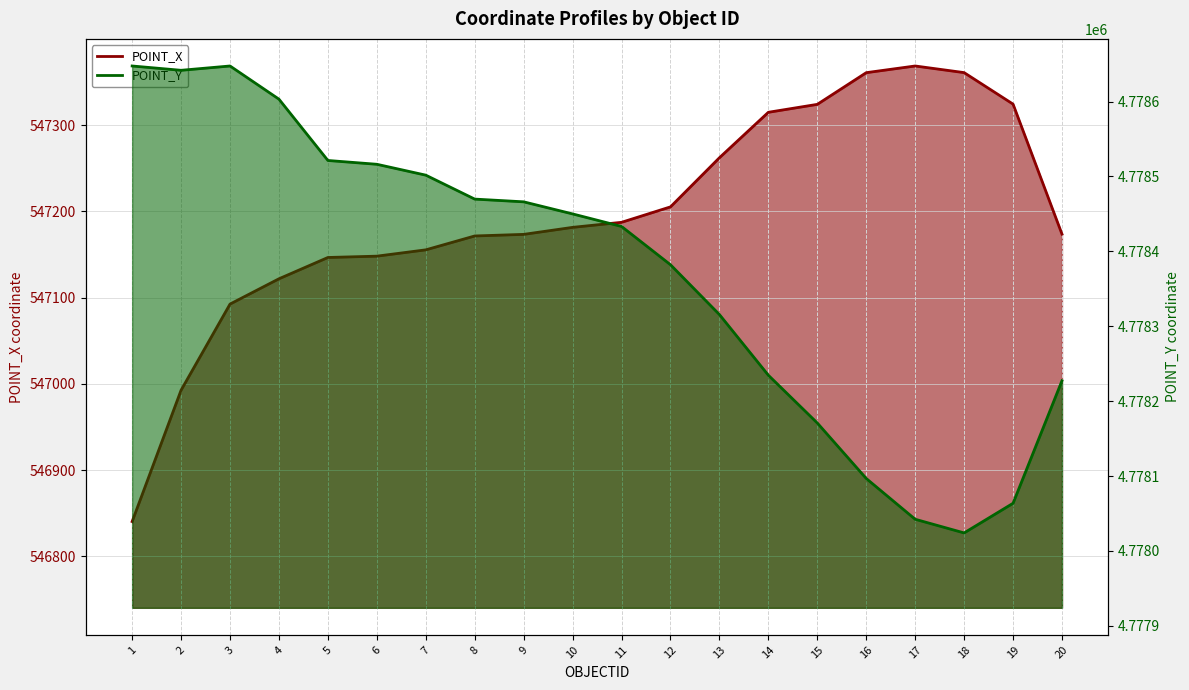

Which category has the lowest value across all series?

1